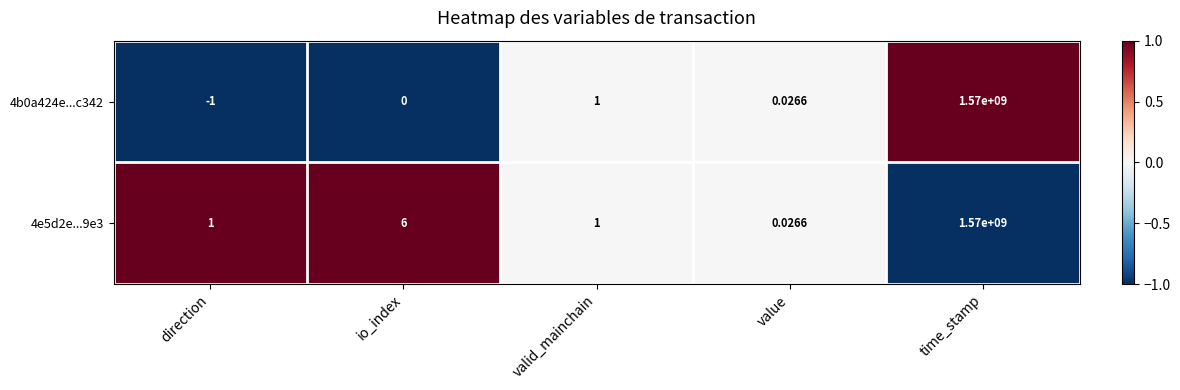

At which label is 4e5d2e...9e3 closest to 785000000?

io_index